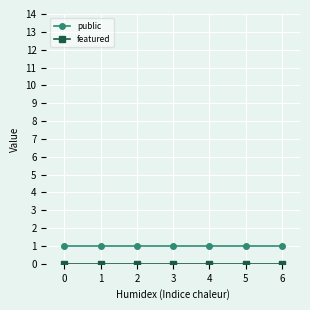

Is it true that public equals 2 at 4?

False